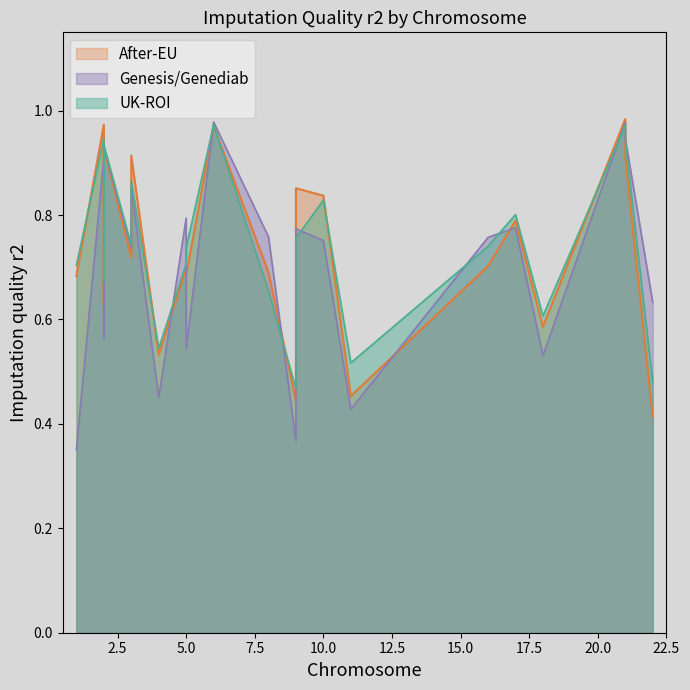

What is the minimum value for UK-ROI?

0.5